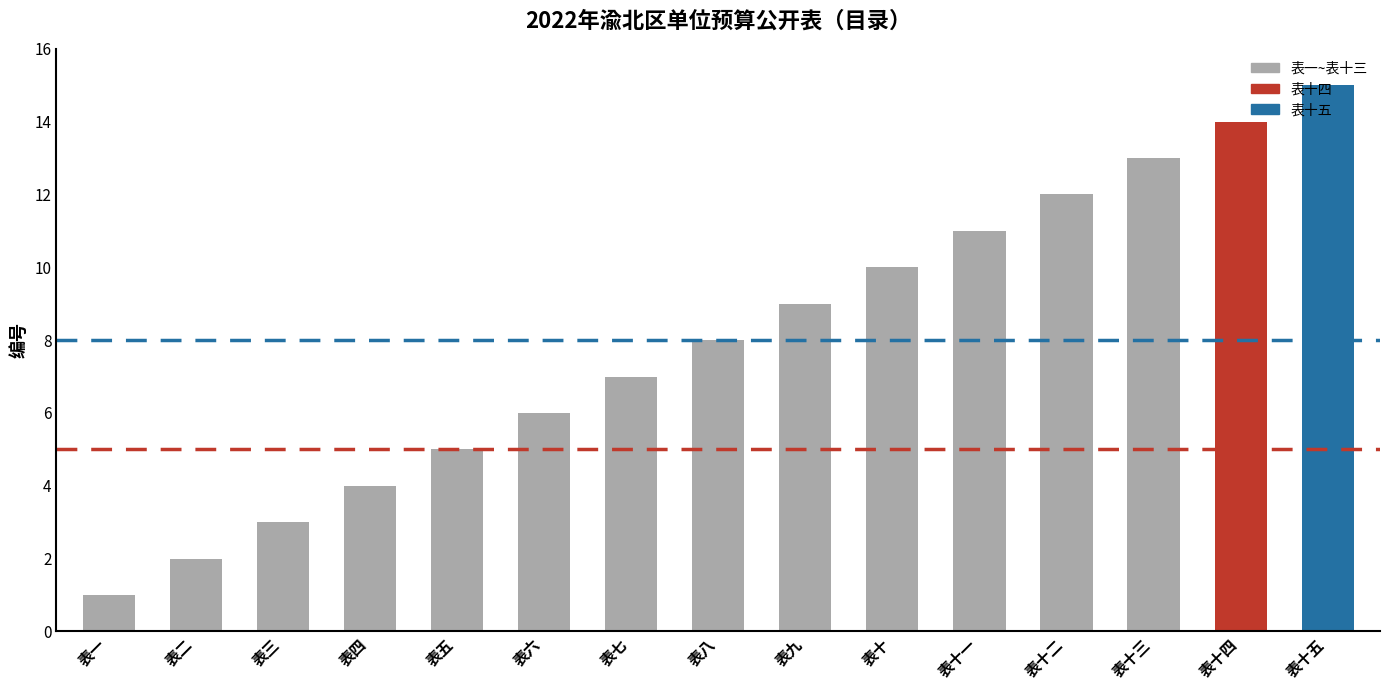

What is the difference between the second highest and minimum values?

13